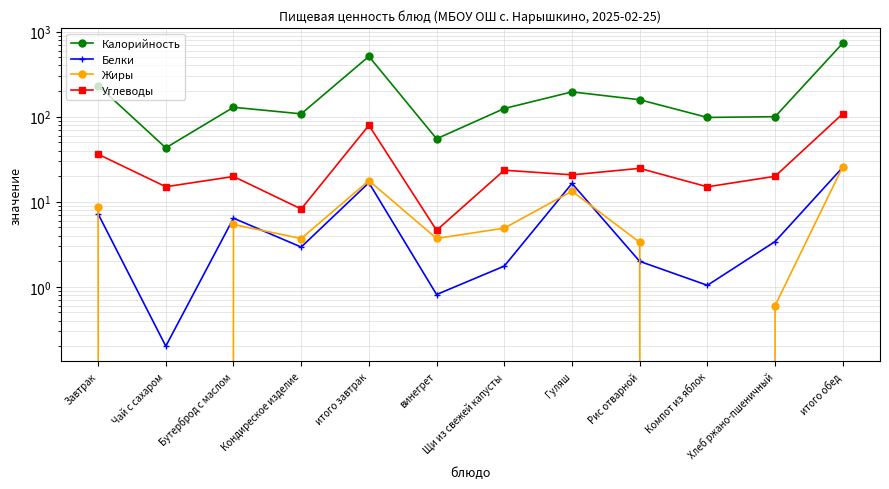

Where does the Калорийность series first go above 129?

Завтрак